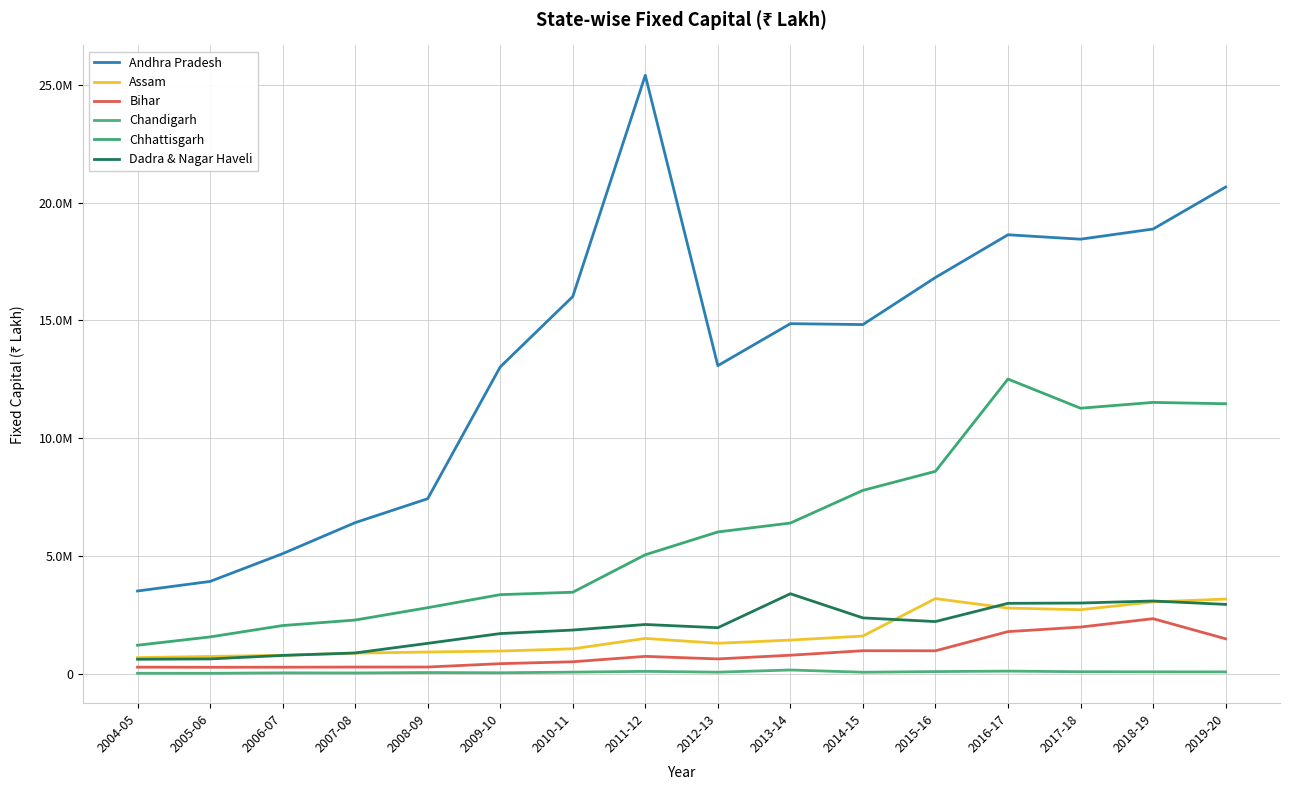

Does the chart have visible grid lines?

Yes